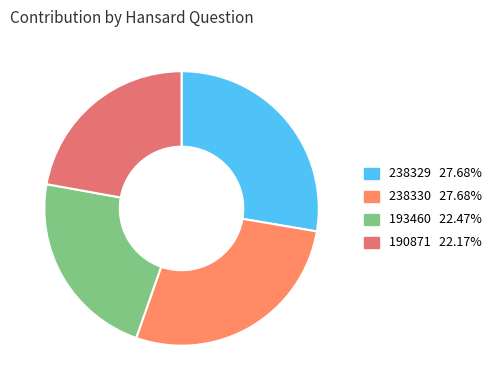

What percentage is the 193460 slice, to the nearest percent?

22%